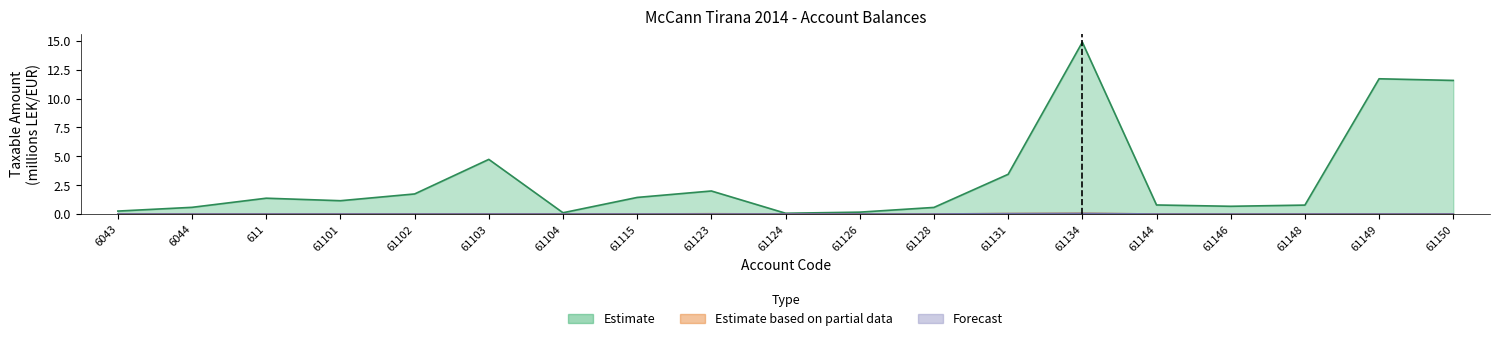

Reading left to right, transcribe all the data shown in this chart.

Estimate: 0.3	0.6	1.4	1.1	1.7	4.7	0.1	1.4	2.0	0.1	0.2	0.6	3.4	14.9	0.8	0.7	0.8	11.7	11.6
Estimate based on partial data: 0.0	0.0	0.0	0.0	0.0	0.0	0.0	0.0	0.0	0.0	0.0	0.0	0.0	0.0	0.0	0.0	0.0	0.0	0.0
Forecast: 0.0	0.0	0.0	0.0	0.0	0.0	0.0	0.0	0.0	0.0	0.0	0.0	0.0	0.0	0.0	0.0	0.0	0.0	0.0